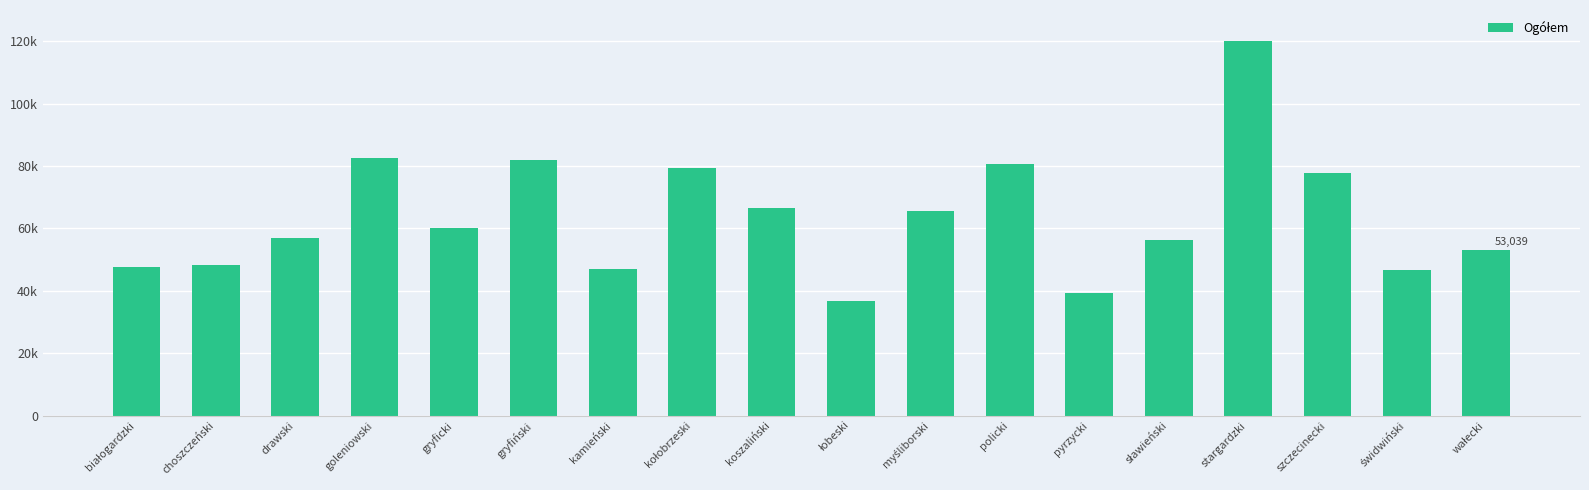

True or false: the data shows 65638 at myśliborski.

True